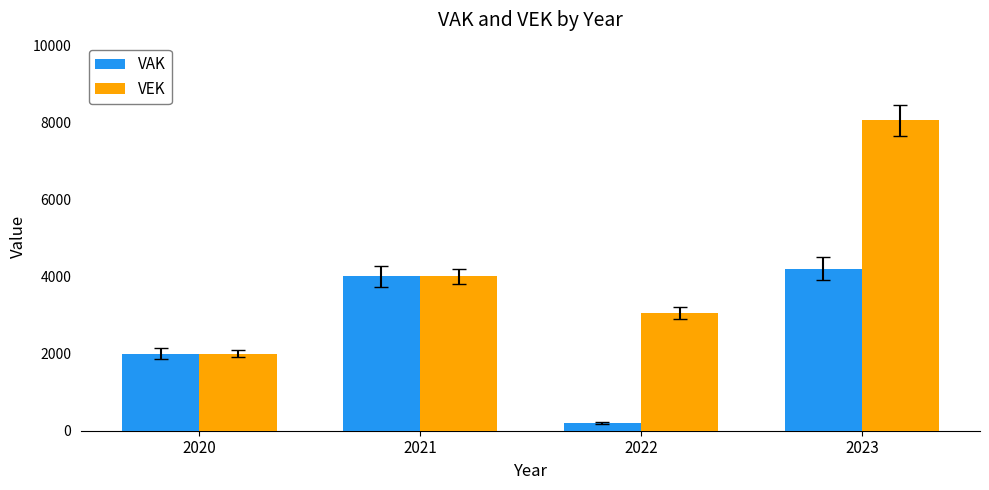

Read the VAK value at 2022.

200